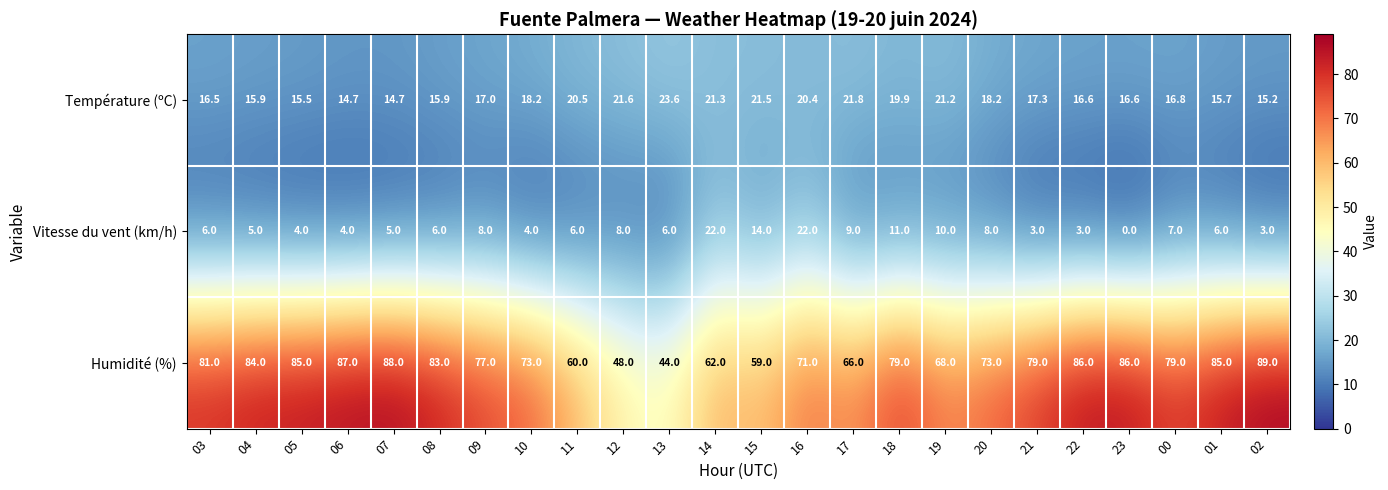

What is the total value across all series at 12?

77.6